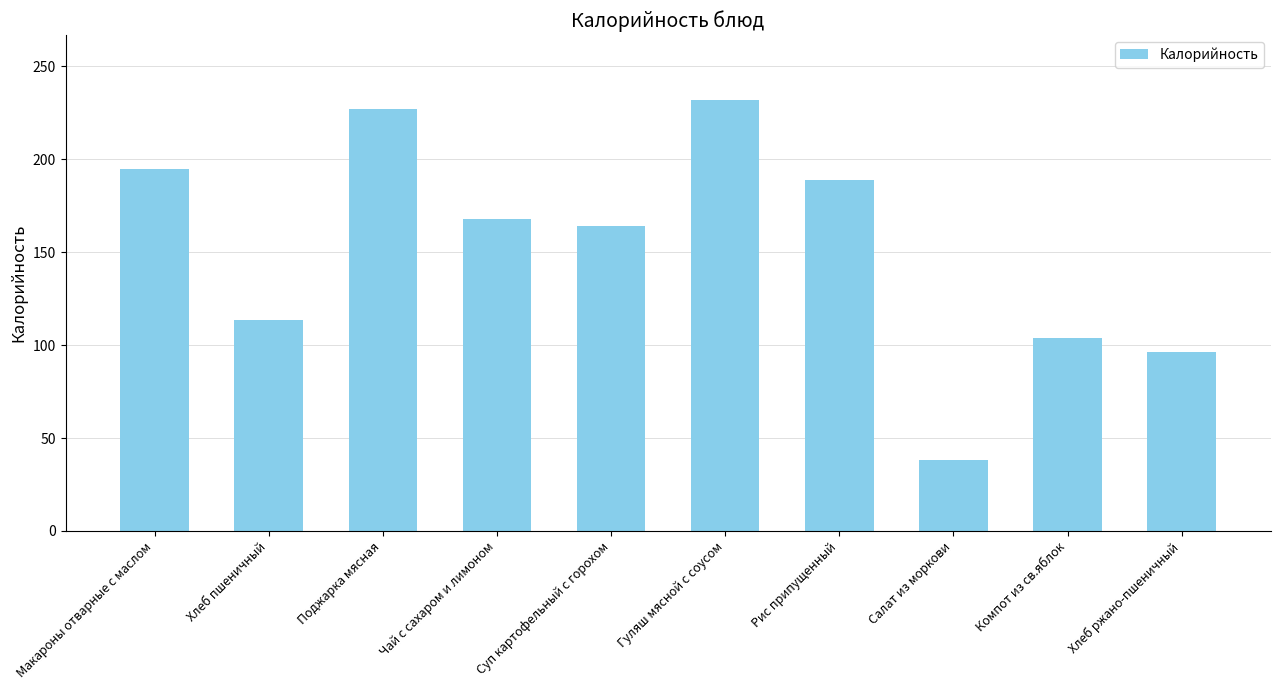

Reading left to right, list all the values displayed in this chart.

Макароны отварные с маслом=195.0	Хлеб пшеничный=113.5	Поджарка мясная=227.0	Чай с сахаром и лимоном=168.0	Суп картофельный с горохом=164.0	Гуляш мясной с соусом=232.0	Рис припущенный=189.0	Салат из моркови=38.1	Компот из св.яблок=104.0	Хлеб ржано-пшеничный=96.5